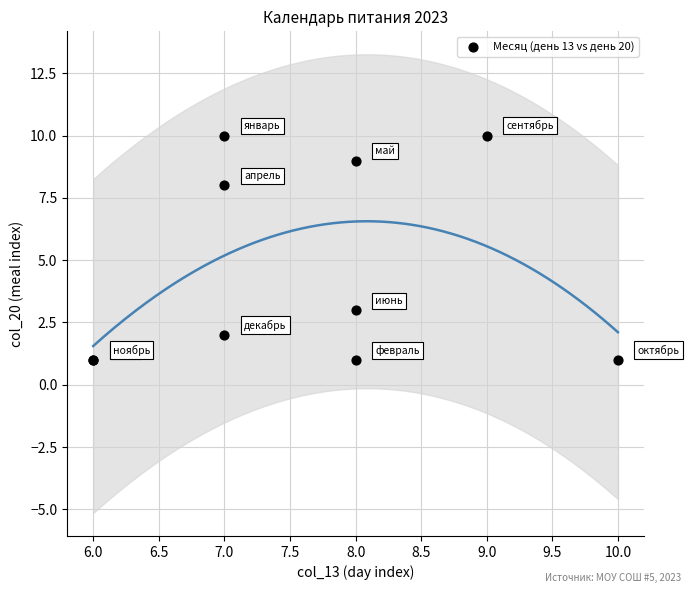

What Y value in the scatter plot is closest to 5?

3